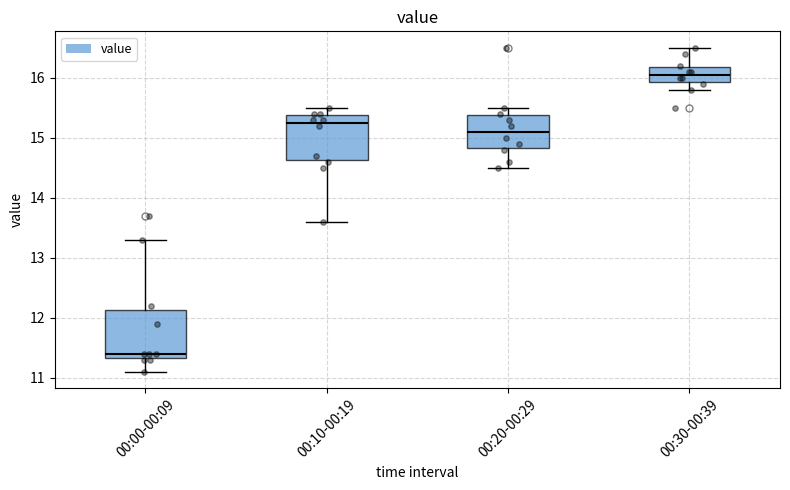

Reading left to right, read every box against the y-axis: the position of its median line, the range the box covers, and the ends of its whiskers. The values are not printed on the chart, so give them approximately, as read against the axis.

00:00-00:09: median 11.4, box 11.3 to 12.1, whiskers 11.1 to 13.3
00:10-00:19: median 15.3, box 14.6 to 15.4, whiskers 13.6 to 15.5
00:20-00:29: median 15.1, box 14.8 to 15.4, whiskers 14.5 to 15.5
00:30-00:39: median 16.1, box 15.9 to 16.2, whiskers 15.8 to 16.5